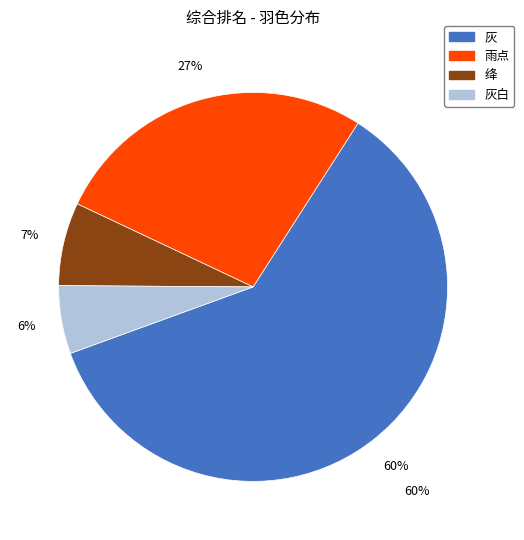

Rank the categories by value from lowest to highest.

灰白, 绛, 雨点, 灰